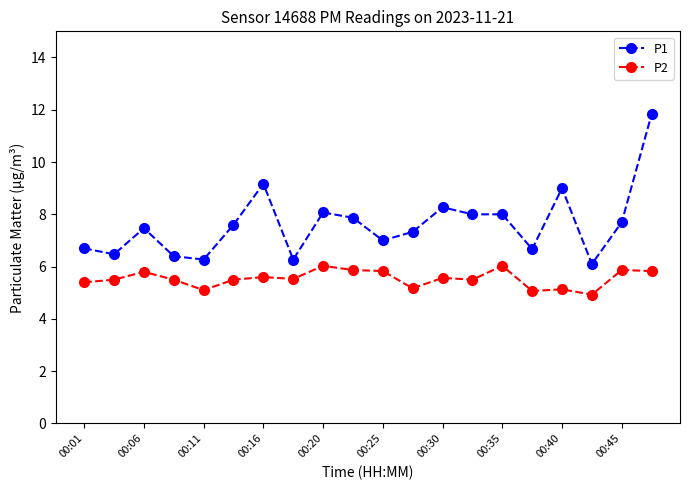

Rank the series by their average value, from highest to lowest.

P1, P2